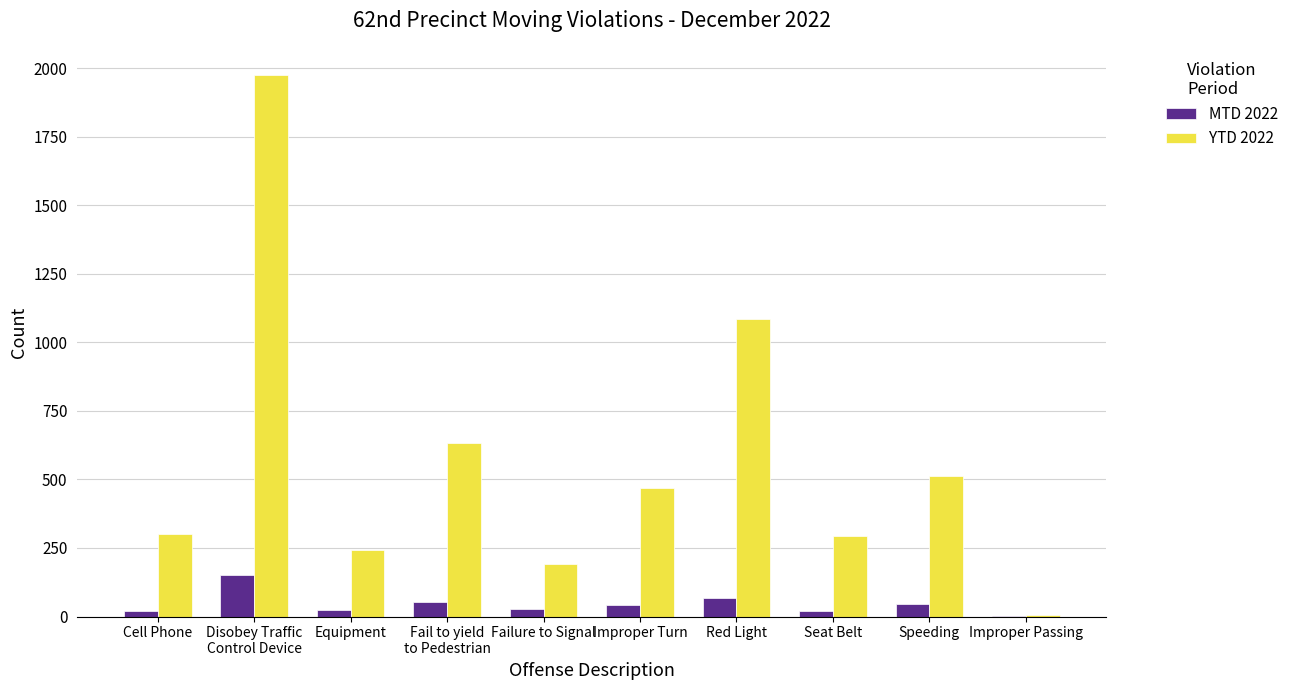

How many groups of bars are there?

10